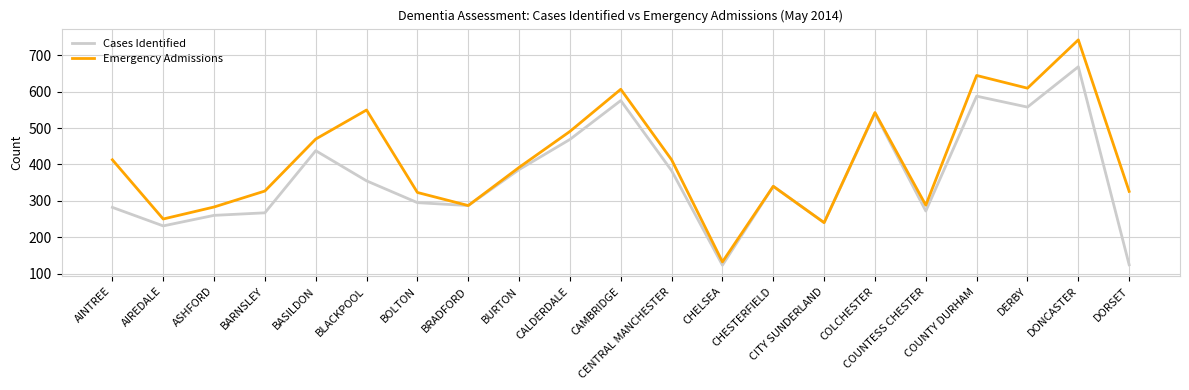

Which series has the largest total across all categories?

Emergency Admissions